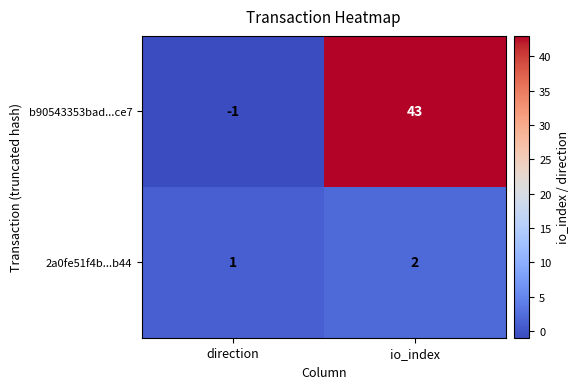

At which label is 2a0fe51f4b...b44 closest to 1?

direction